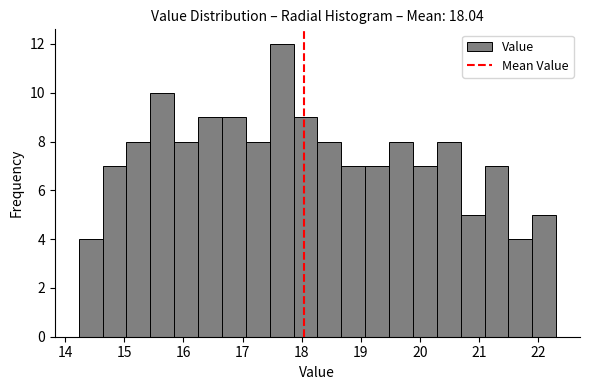

Reading left to right, transcribe this chart: for each bar, give the range it covers on the x-axis and its height. Neither the bar edges nor the heights are printed on the chart, so give them approximately, as read against the axes.

14.2 to 14.6: 4
14.6 to 15.0: 7
15.0 to 15.4: 8
15.4 to 15.8: 10
15.8 to 16.2: 8
16.2 to 16.7: 9
16.7 to 17.1: 9
17.1 to 17.5: 8
17.5 to 17.9: 12
17.9 to 18.3: 9
18.3 to 18.7: 8
18.7 to 19.1: 7
19.1 to 19.5: 7
19.5 to 19.9: 8
19.9 to 20.3: 7
20.3 to 20.7: 8
20.7 to 21.1: 5
21.1 to 21.5: 7
21.5 to 21.9: 4
21.9 to 22.3: 5